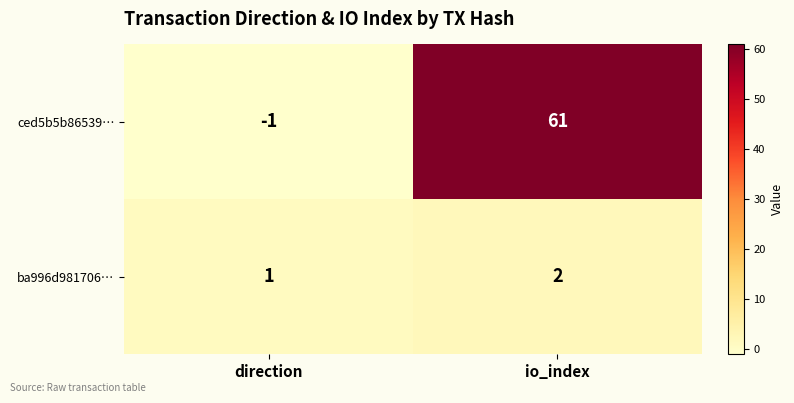

What is the difference between the ced5b5b86539… values at io_index and direction?

62